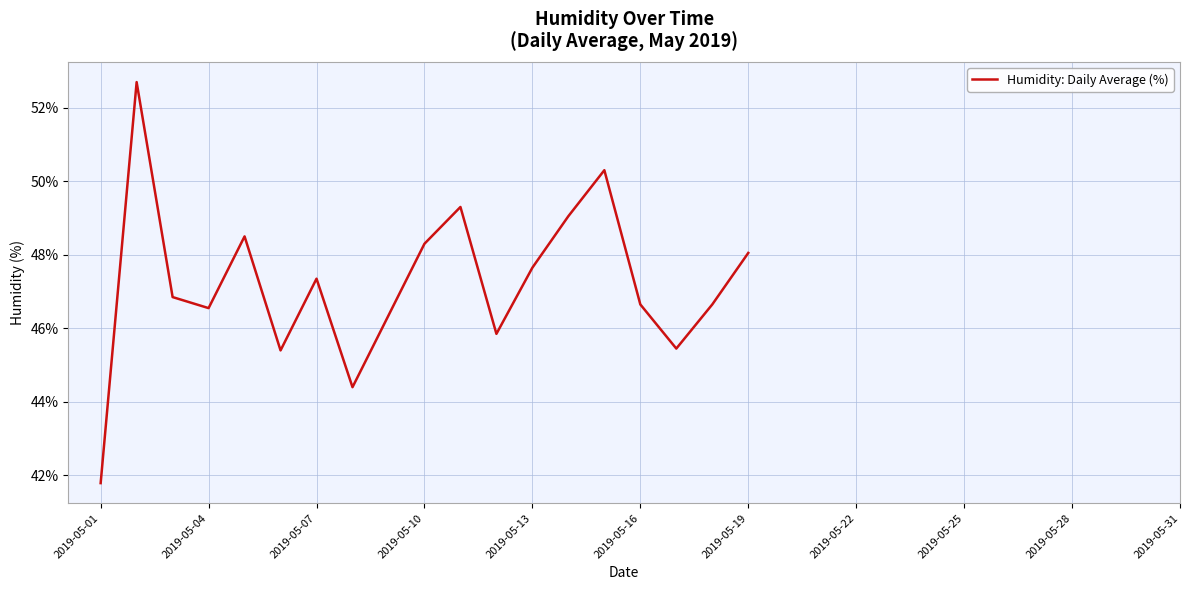

The chart shows a value of 59.6 at 2019-05-01. True or false?

False